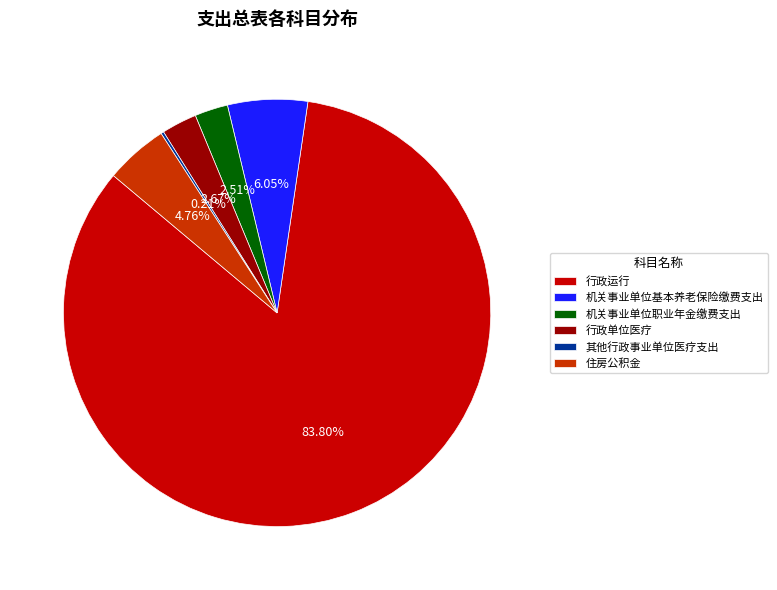

What portion of the pie excludes 机关事业单位基本养老保险缴费支出?

94.0%